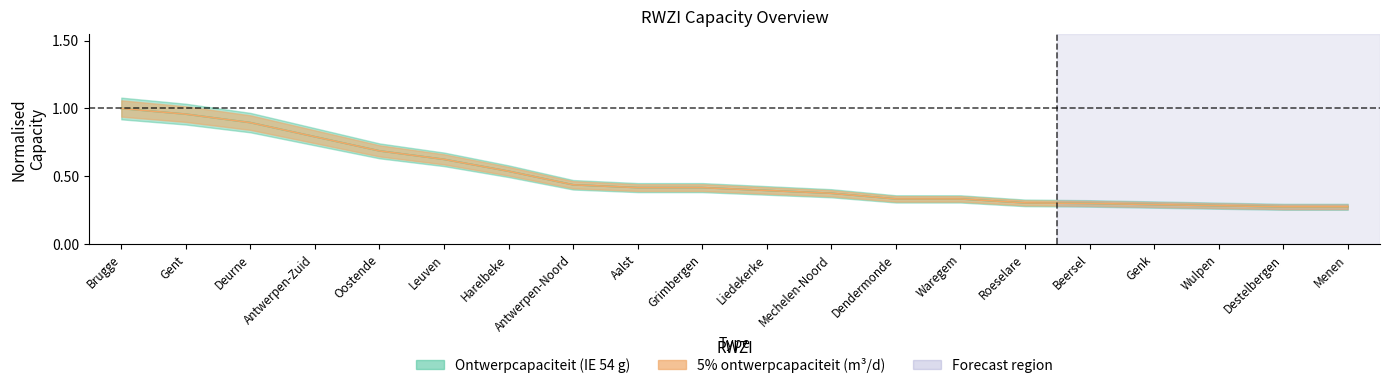

How many series are shown in this chart?

2